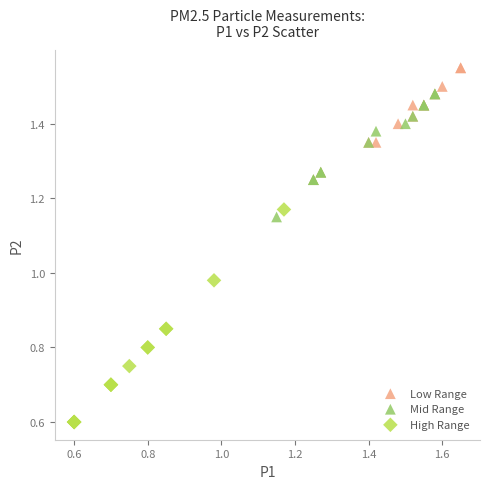

Which series contains the lowest Y value?

High Range